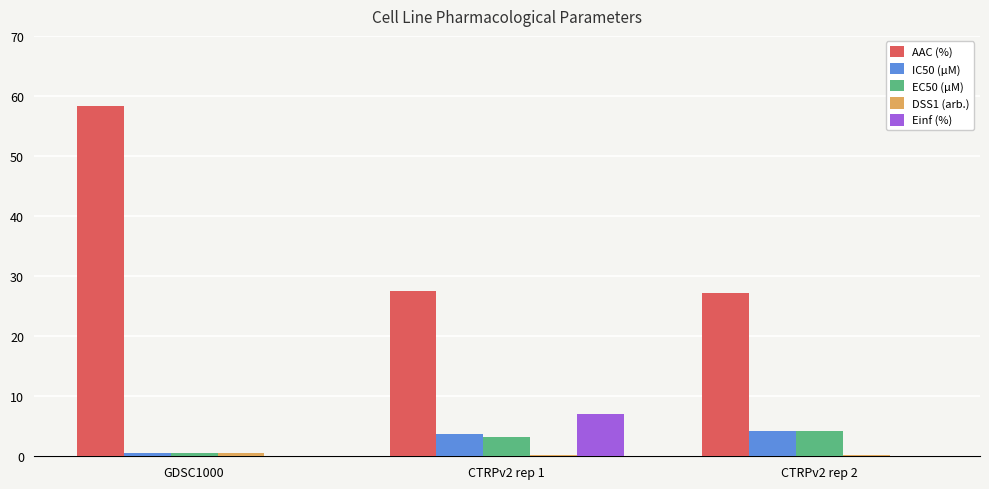

Which series changed the most between GDSC1000 and CTRPv2 rep 2?

AAC (%)